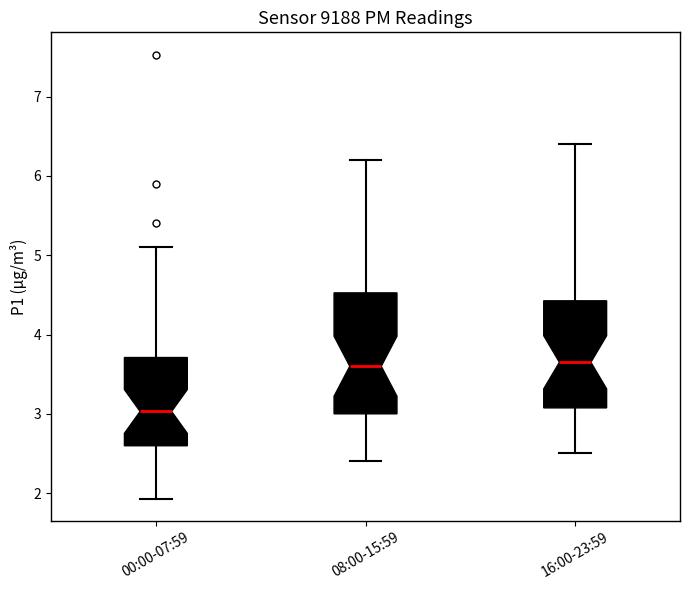

Which box is the tallest, from its lower edge to its upper edge?

08:00-15:59